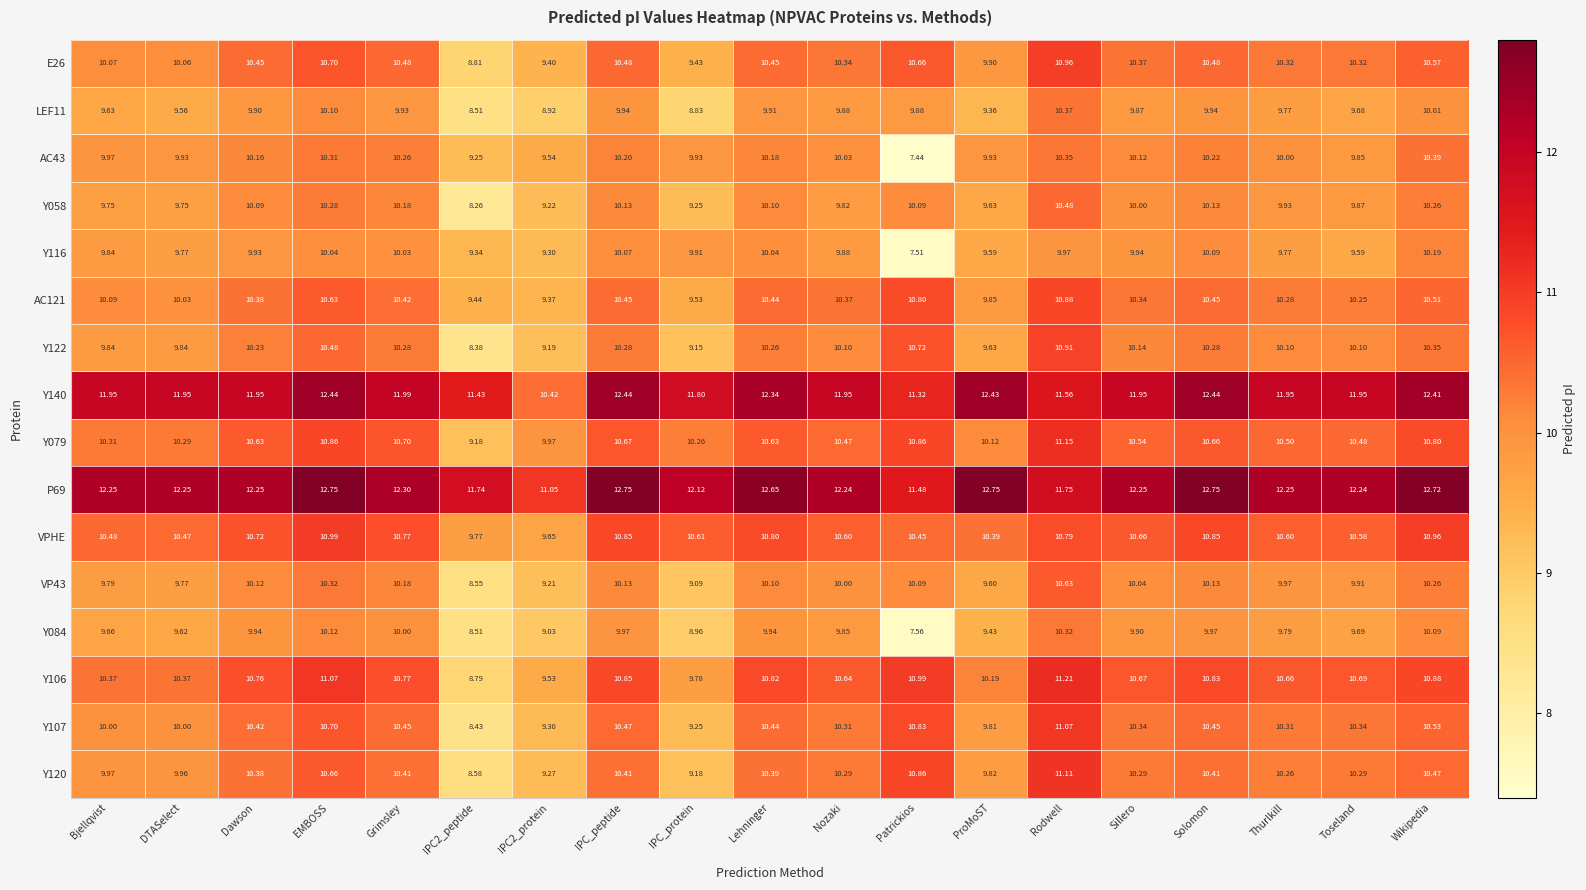

Where does the P69 series first go above 12?

Bjellqvist